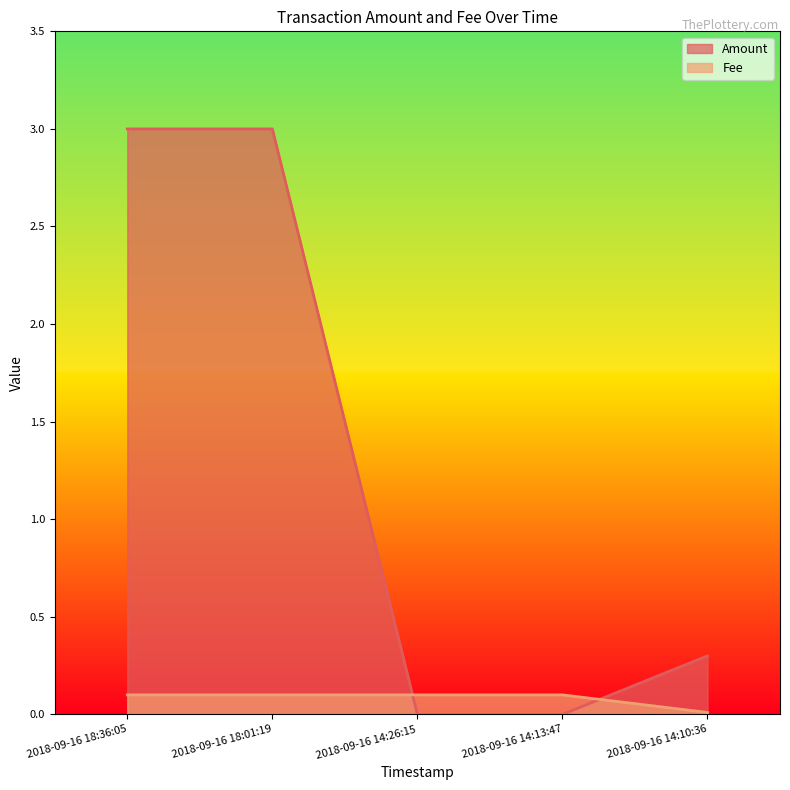

Which series ends up on top after the final intersection of Amount and Fee?

Amount